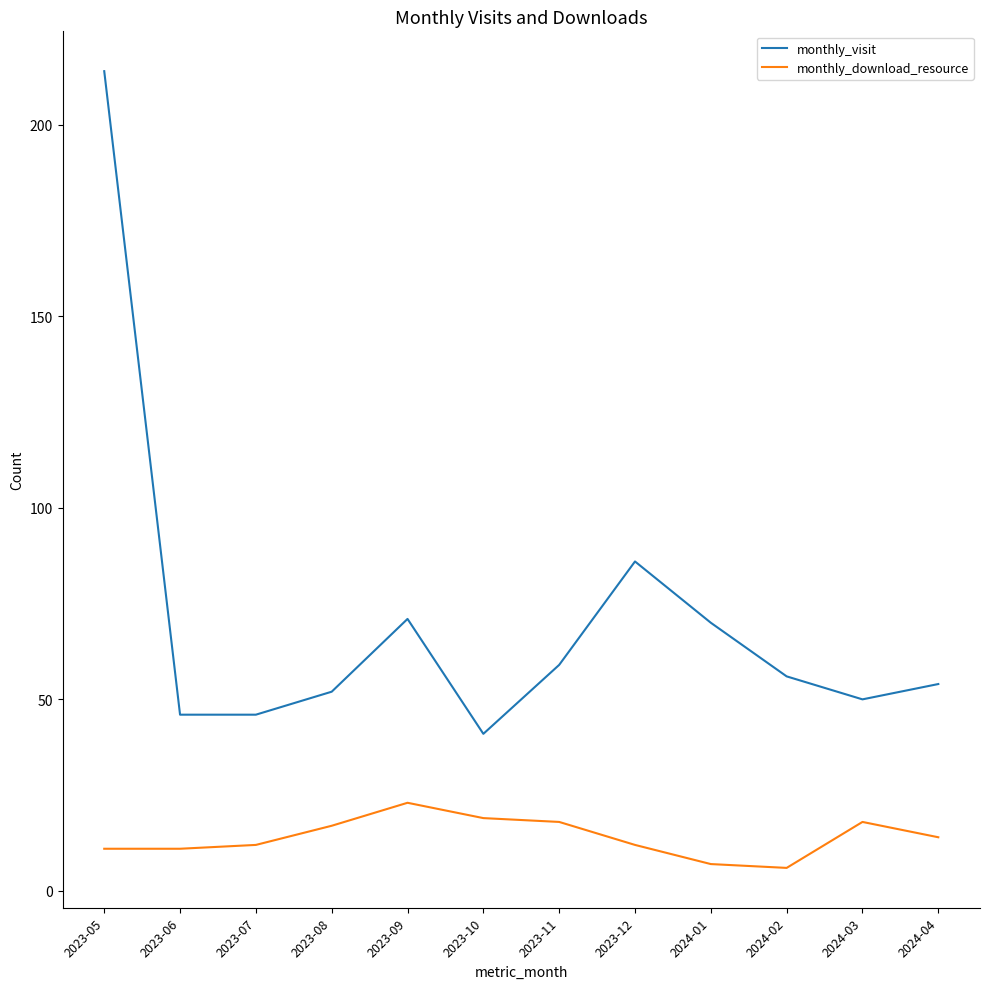

Which series has the largest range (max minus min)?

monthly_visit